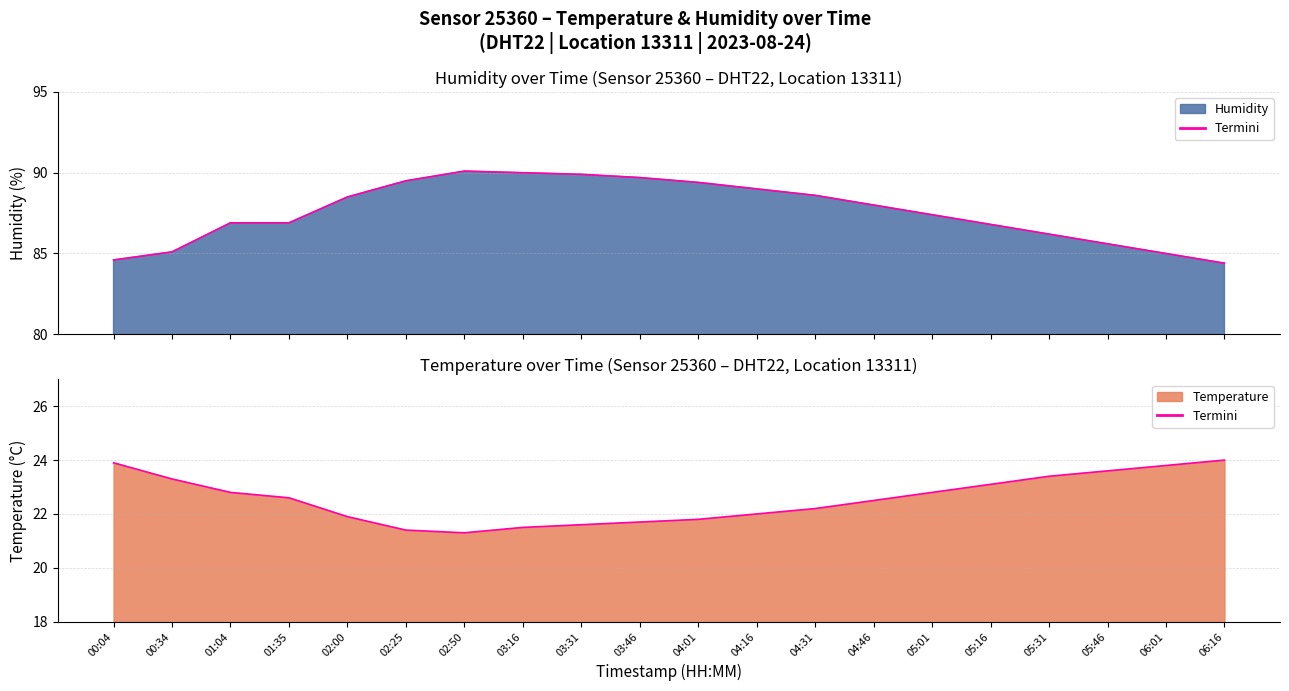

What is the spread (max minus min) of values at 03:46?

68.0